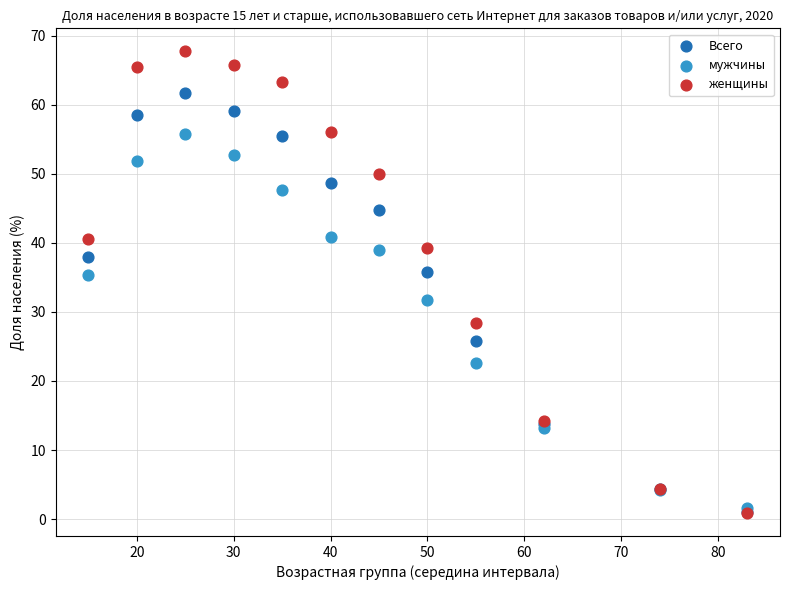

Which series has the widest spread of Y values?

женщины